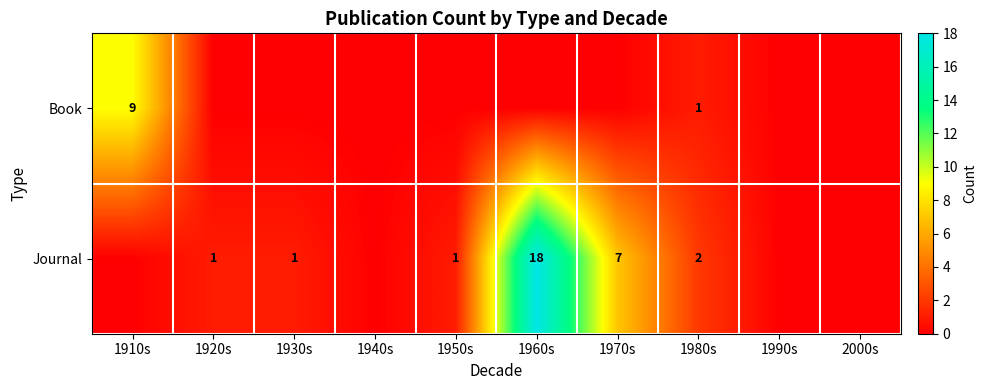

What is the sum of the Journal values at 1920s and 1980s?

3